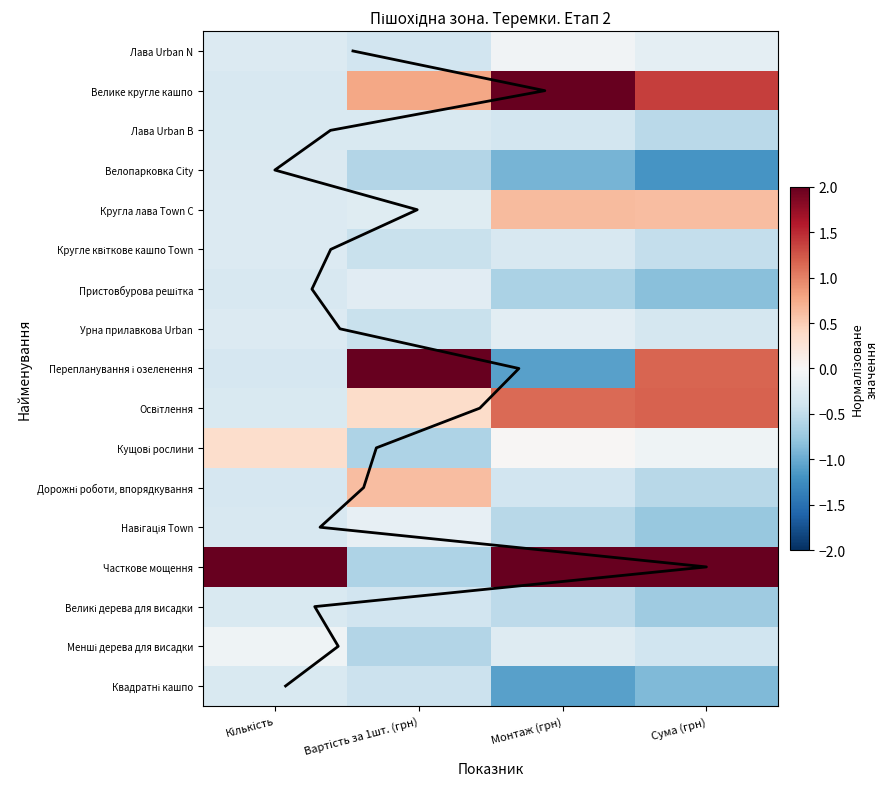

What is the greatest value displayed?

3.9